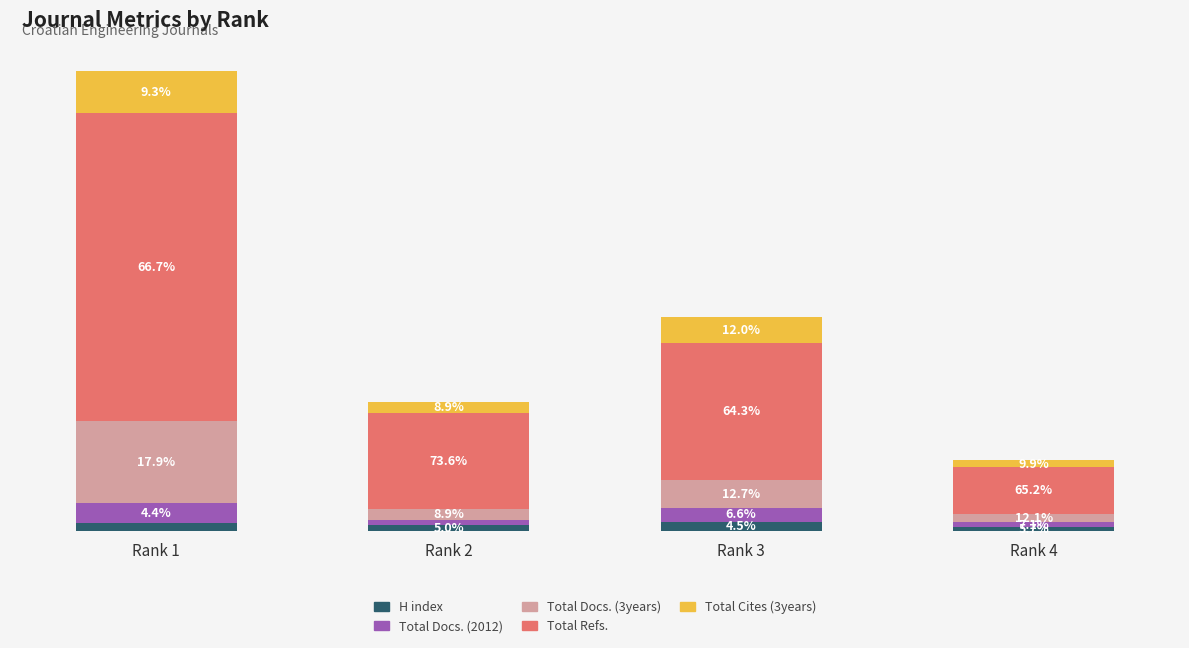

Between Rank 1 and Rank 3, which series saw the biggest shift?

Total Refs.